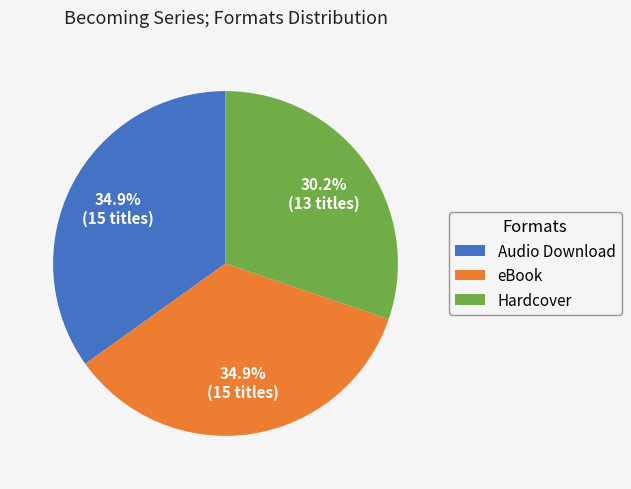

What is the ratio of the value at eBook to the value at Hardcover?

1.2